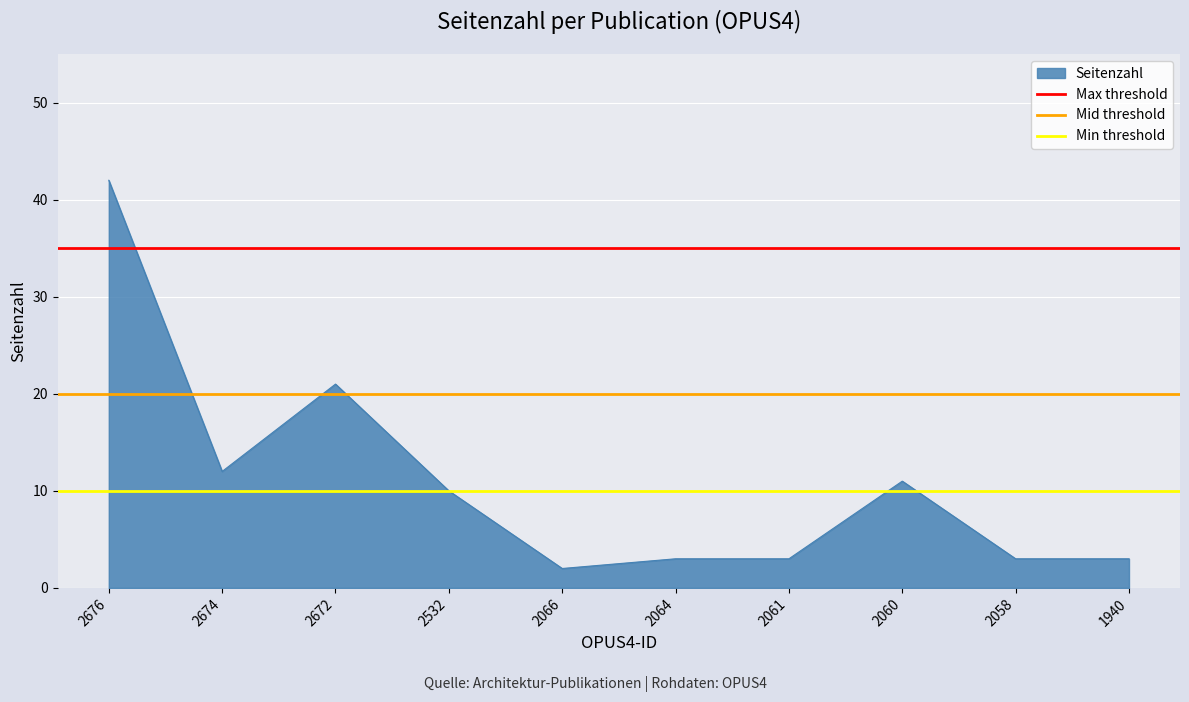

At which label is Seitenzahl closest to 22?

2672